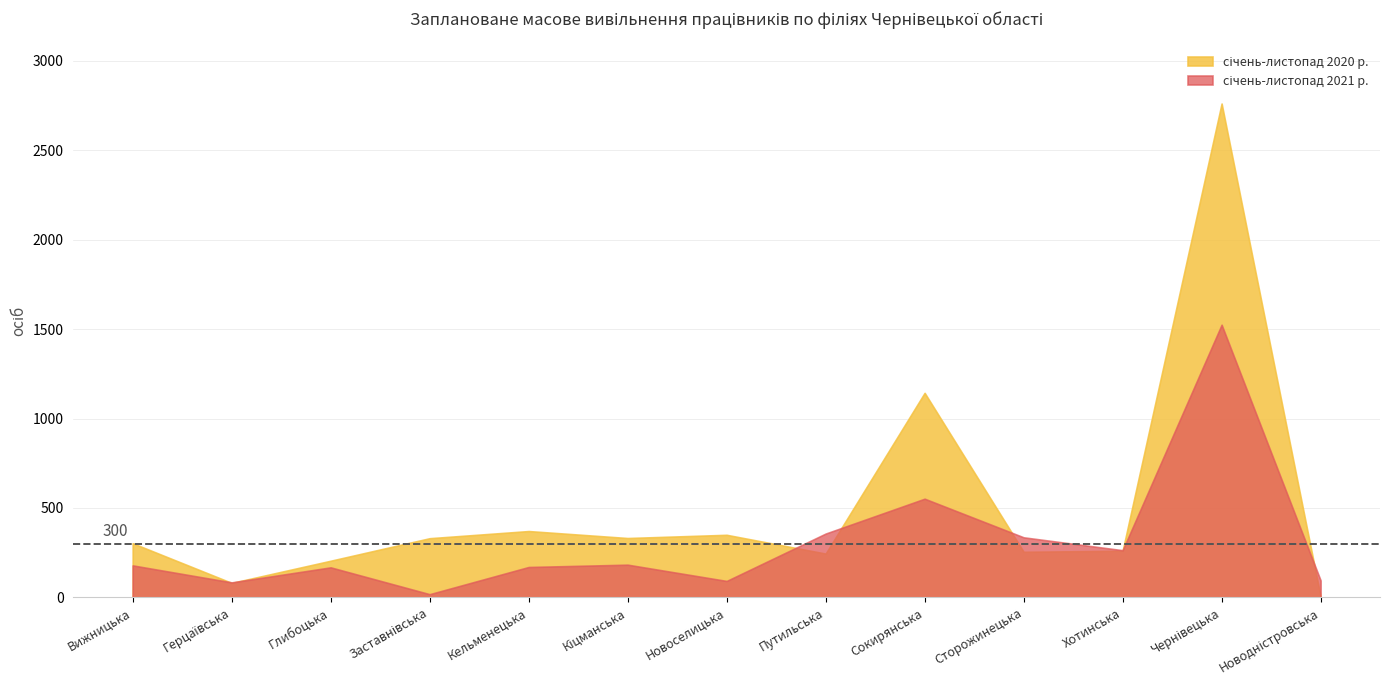

What position from the left is Заставнівська?

4